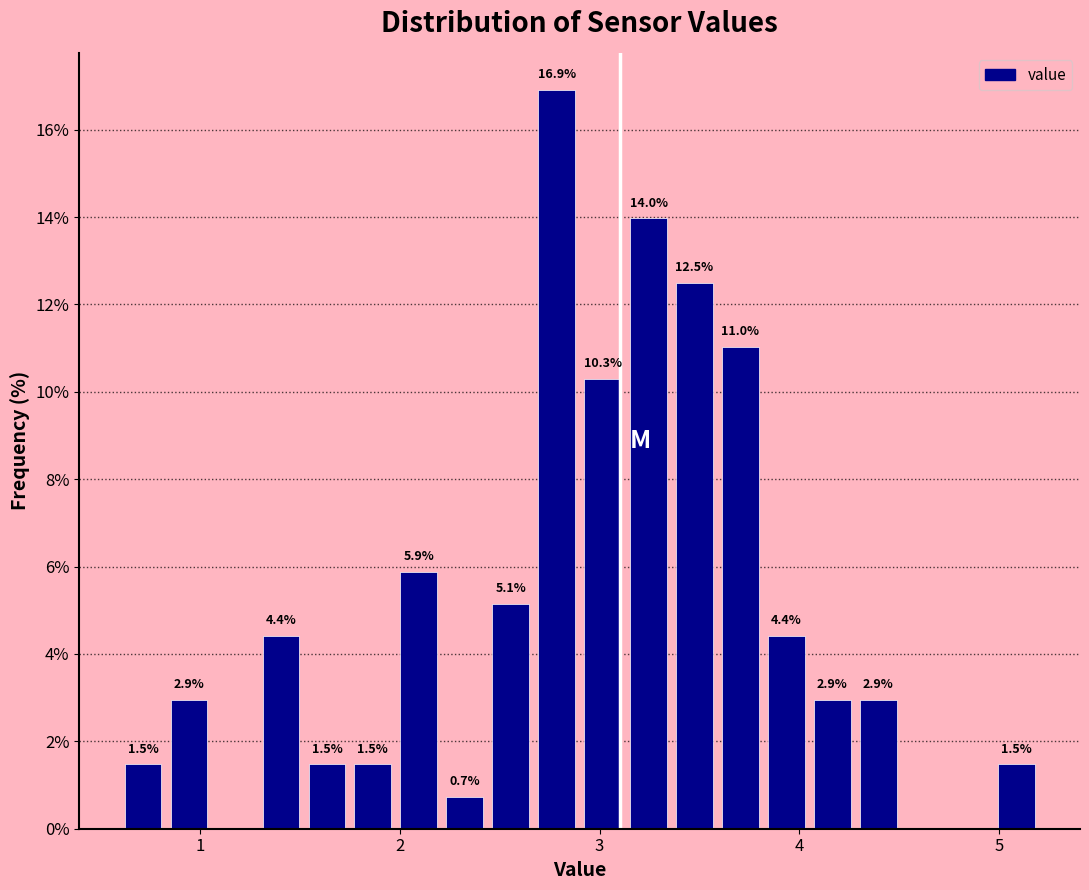

Around what value on the x-axis is the tallest bar? Give the approximate position of its centre, as read against the axis.

2.8